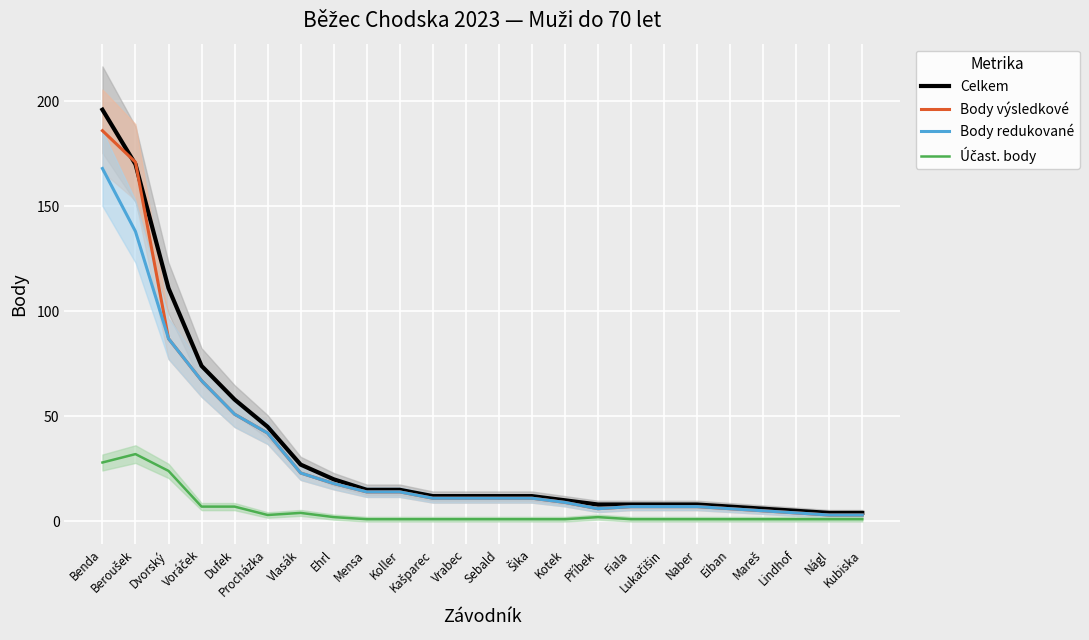

Which series has the largest total across all categories?

Celkem